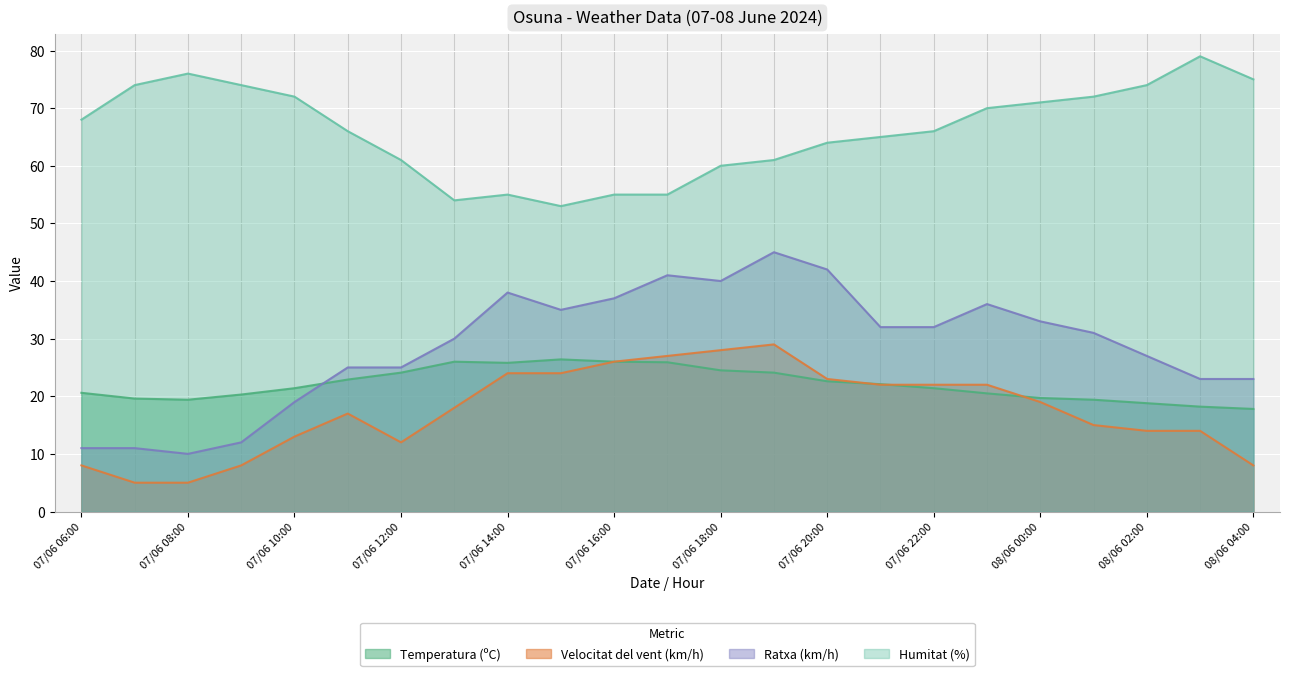

How many data points does each series have?

23